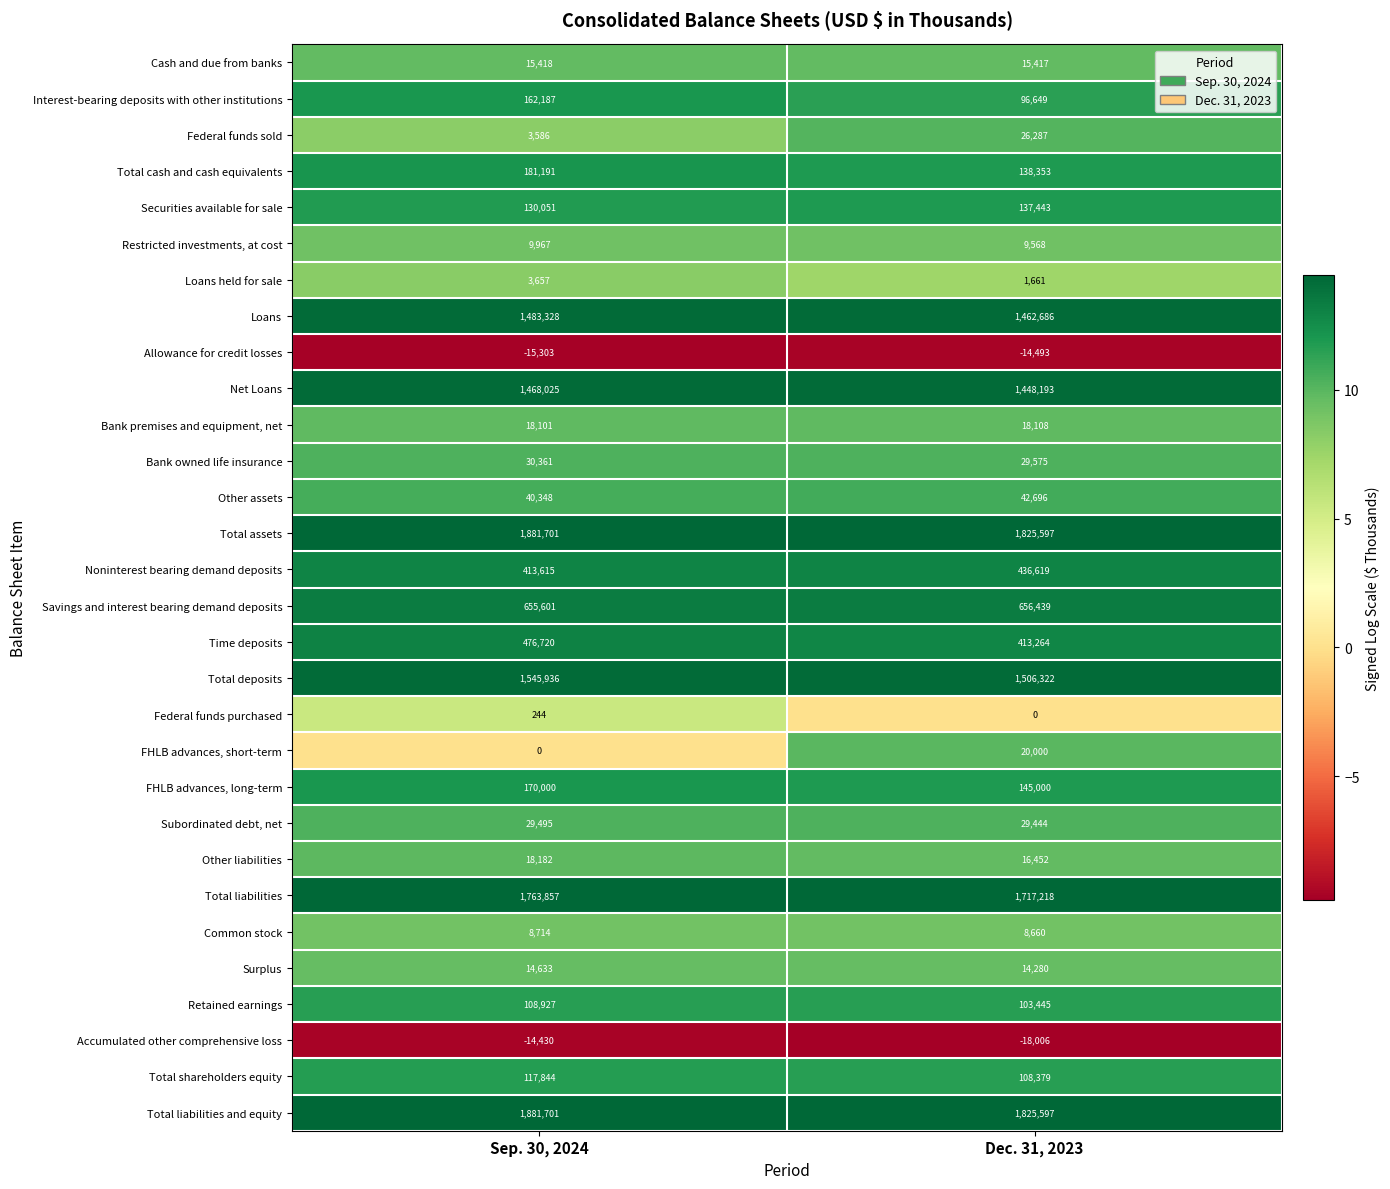

What is the highest value of the Interest-bearing deposits with other institutions series?

162187